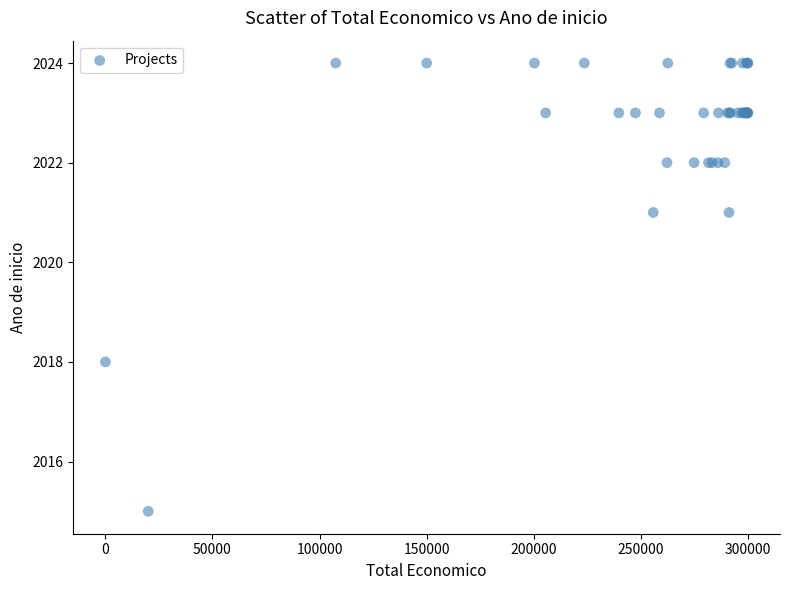

What Y value in the scatter plot is closest to 2019?

2018